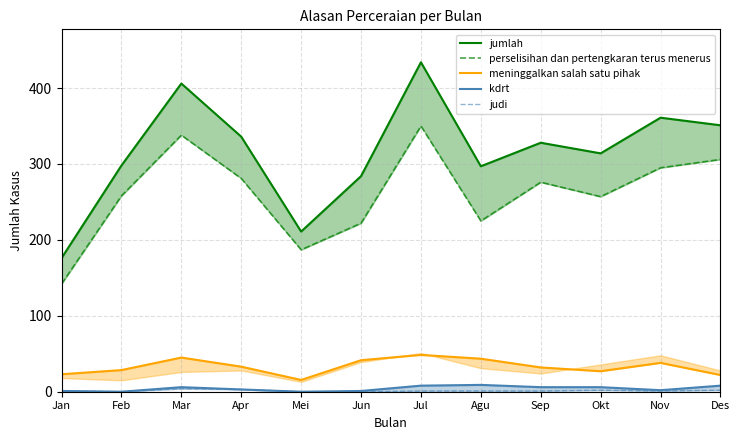

What is the label of the 6th point from the right?

Jul